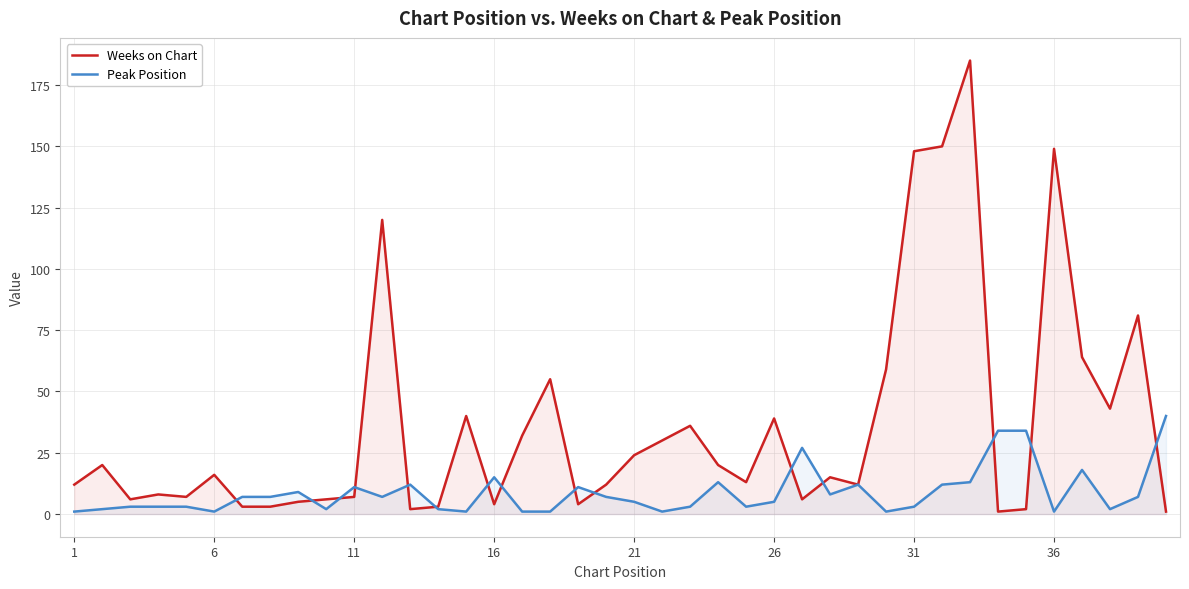

What is the lowest value of the Weeks on Chart series?

1